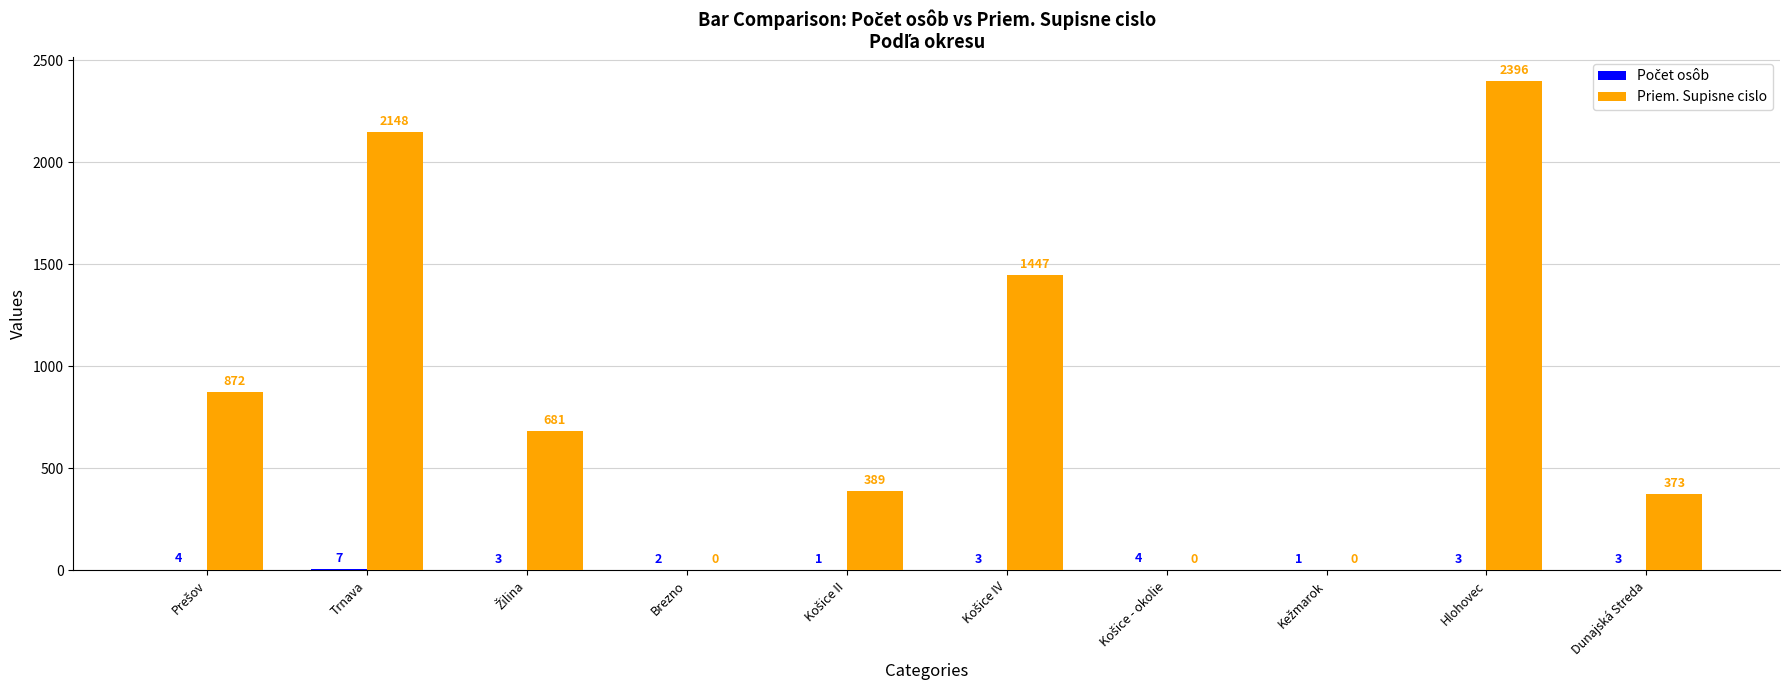

Which series has the largest total across all categories?

Priem. Supisne cislo